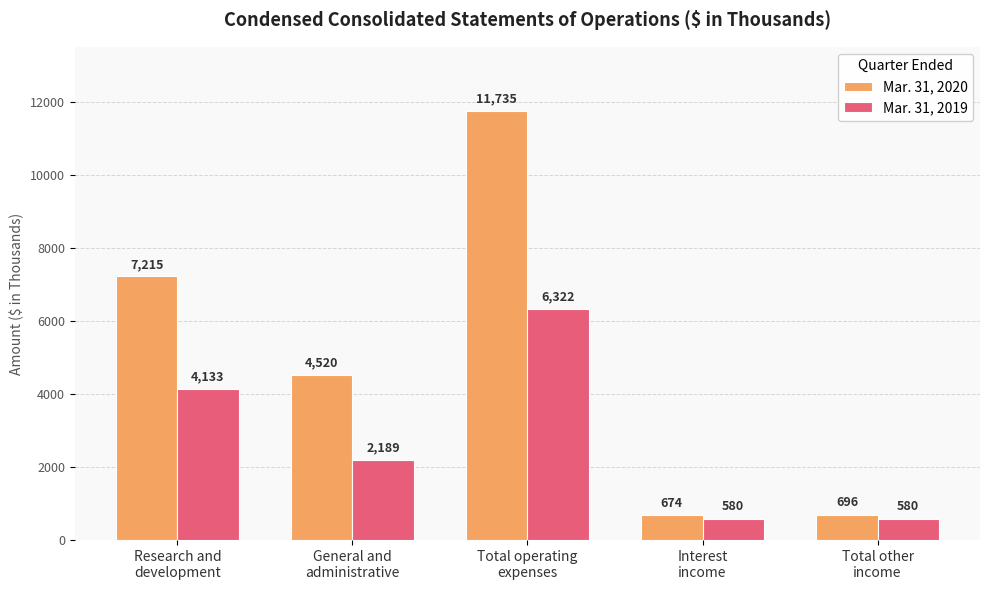

At Total operating
expenses, list the series in order from largest to smallest.

Mar. 31, 2020, Mar. 31, 2019